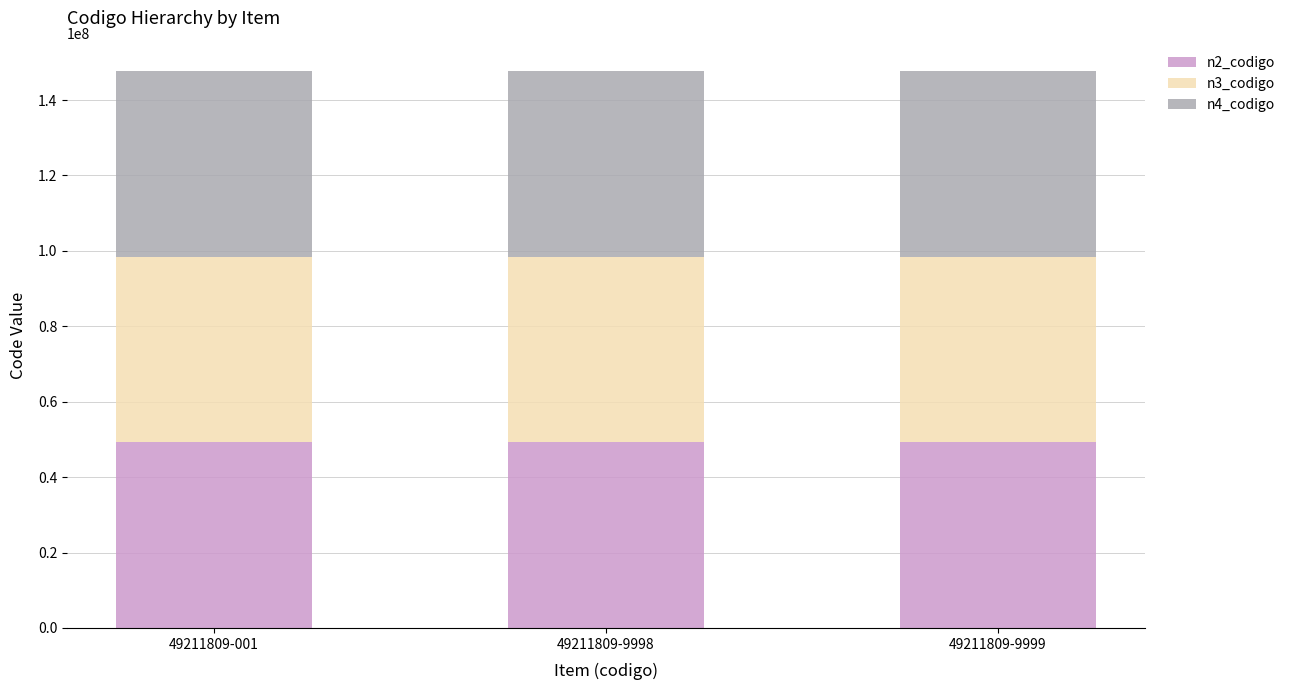

What is the average value of the n2_codigo series?

49210000